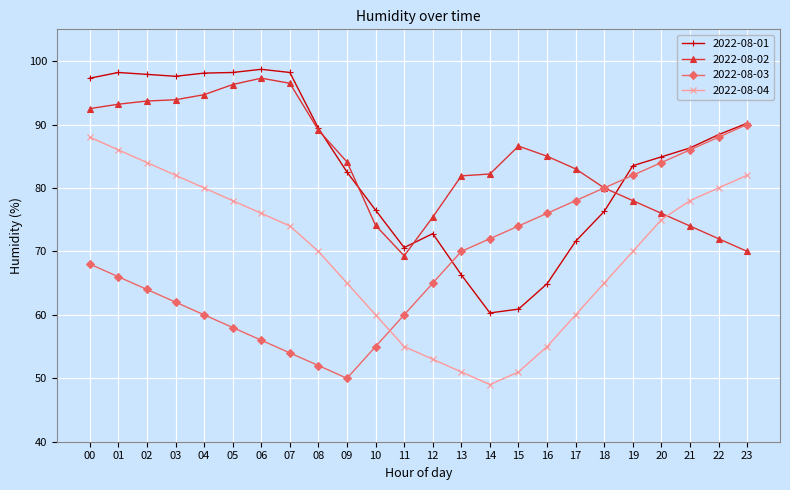

At which label does 2022-08-04 reach its peak?

00